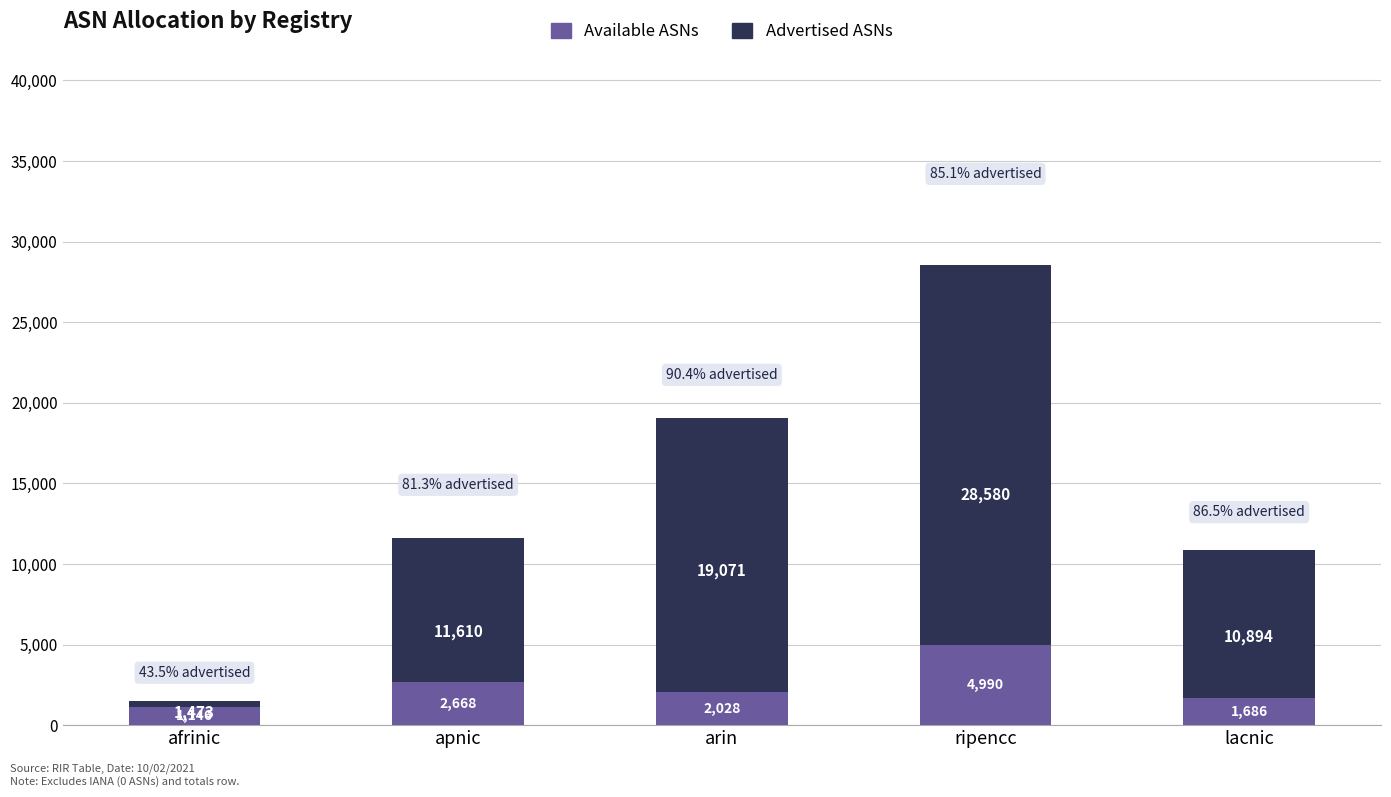

What is the difference between the second highest and minimum values in the Available ASNs series?

1522